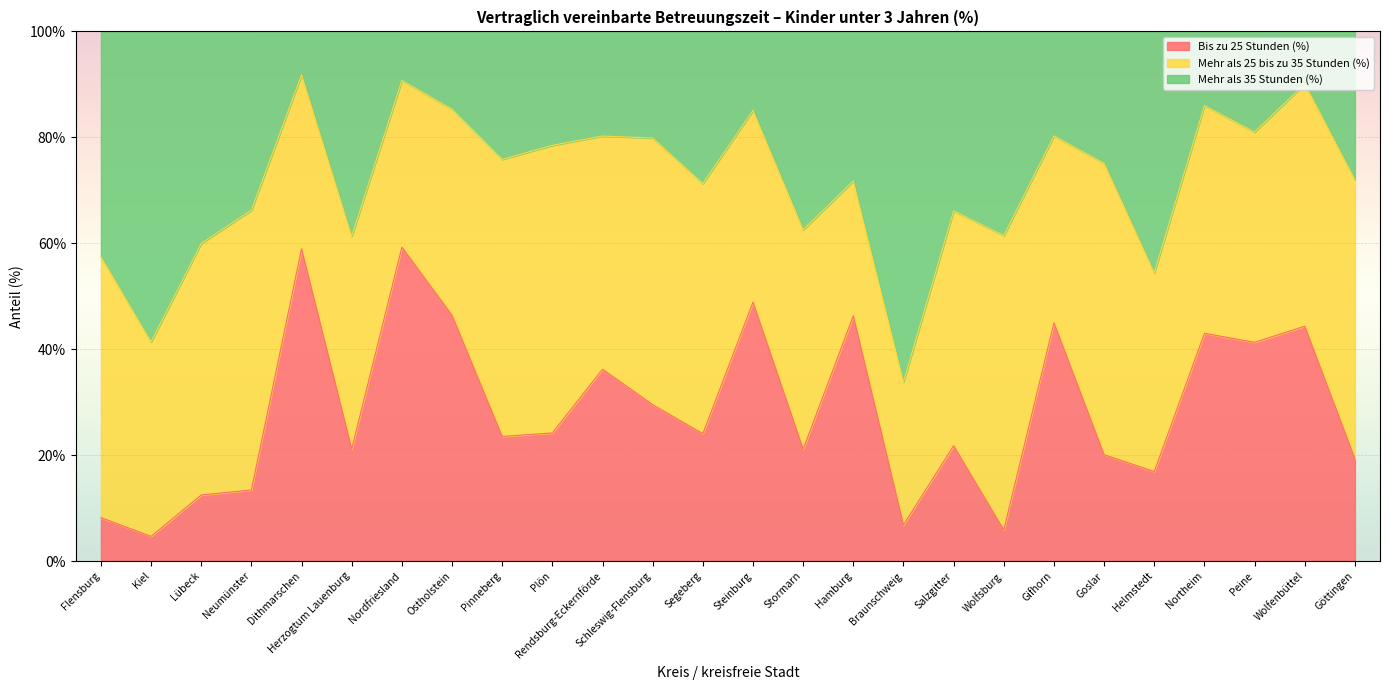

List the labels in order of Bis zu 25 Stunden (%) value, largest first.

Nordfriesland, Dithmarschen, Steinburg, Ostholstein, Hamburg, Gifhorn, Wolfenbüttel, Northeim, Peine, Rendsburg-Eckernförde, Schleswig-Flensburg, Plön, Segeberg, Pinneberg, Salzgitter, Herzogtum Lauenburg, Stormarn, Goslar, Göttingen, Helmstedt, Neumünster, Lübeck, Flensburg, Braunschweig, Wolfsburg, Kiel